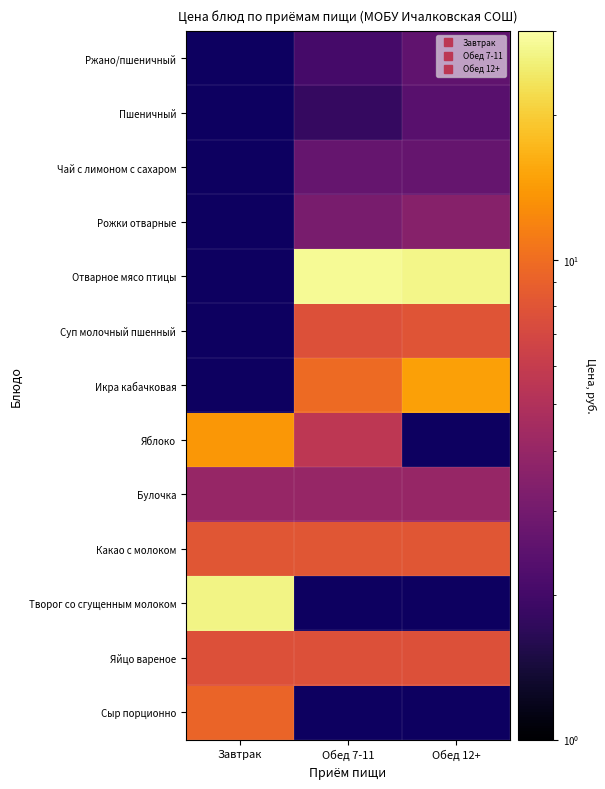

Is it true that Ржано/пшеничный equals 1.0 at Обед 7-11?

False